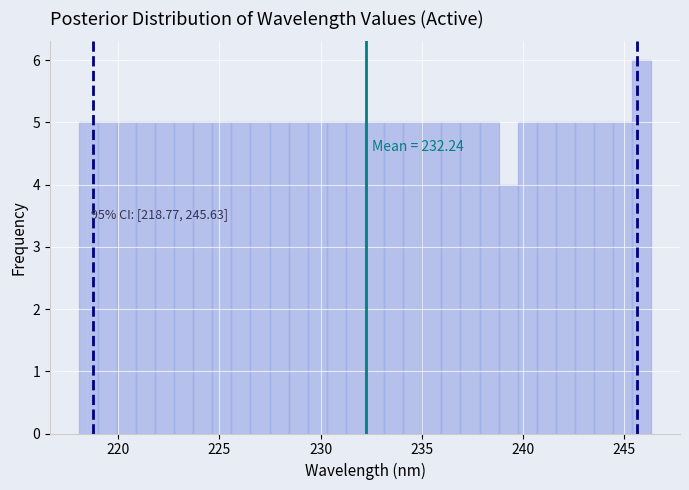

Around what value on the x-axis is the tallest bar? Give the approximate position of its centre, as read against the axis.

246.0